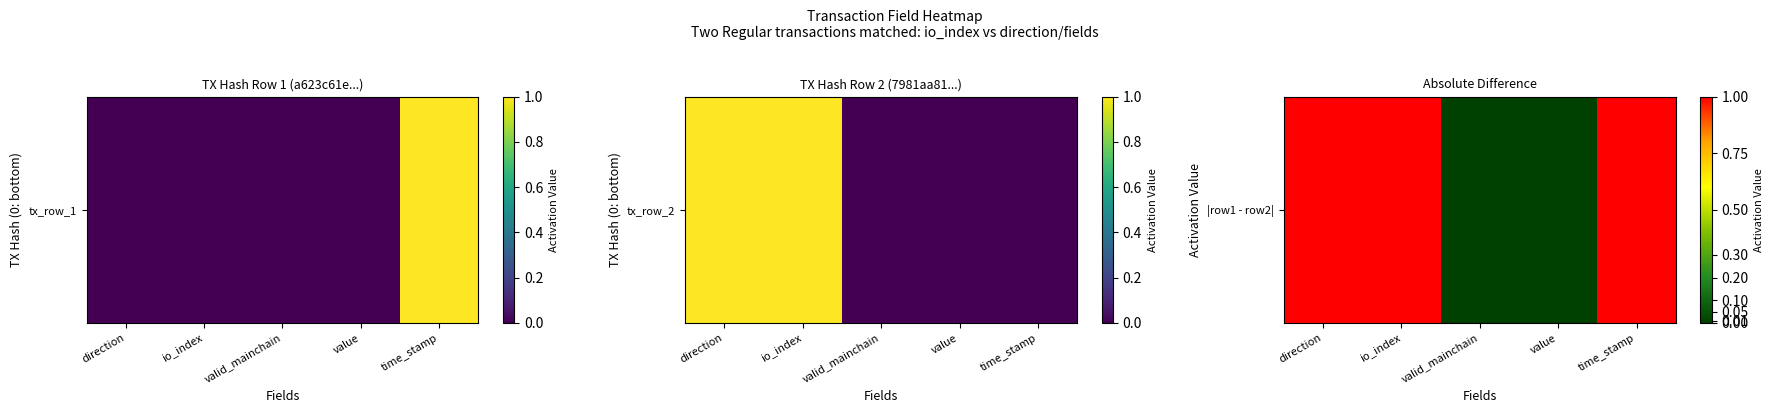

What is the difference between the values at value and time_stamp?

1